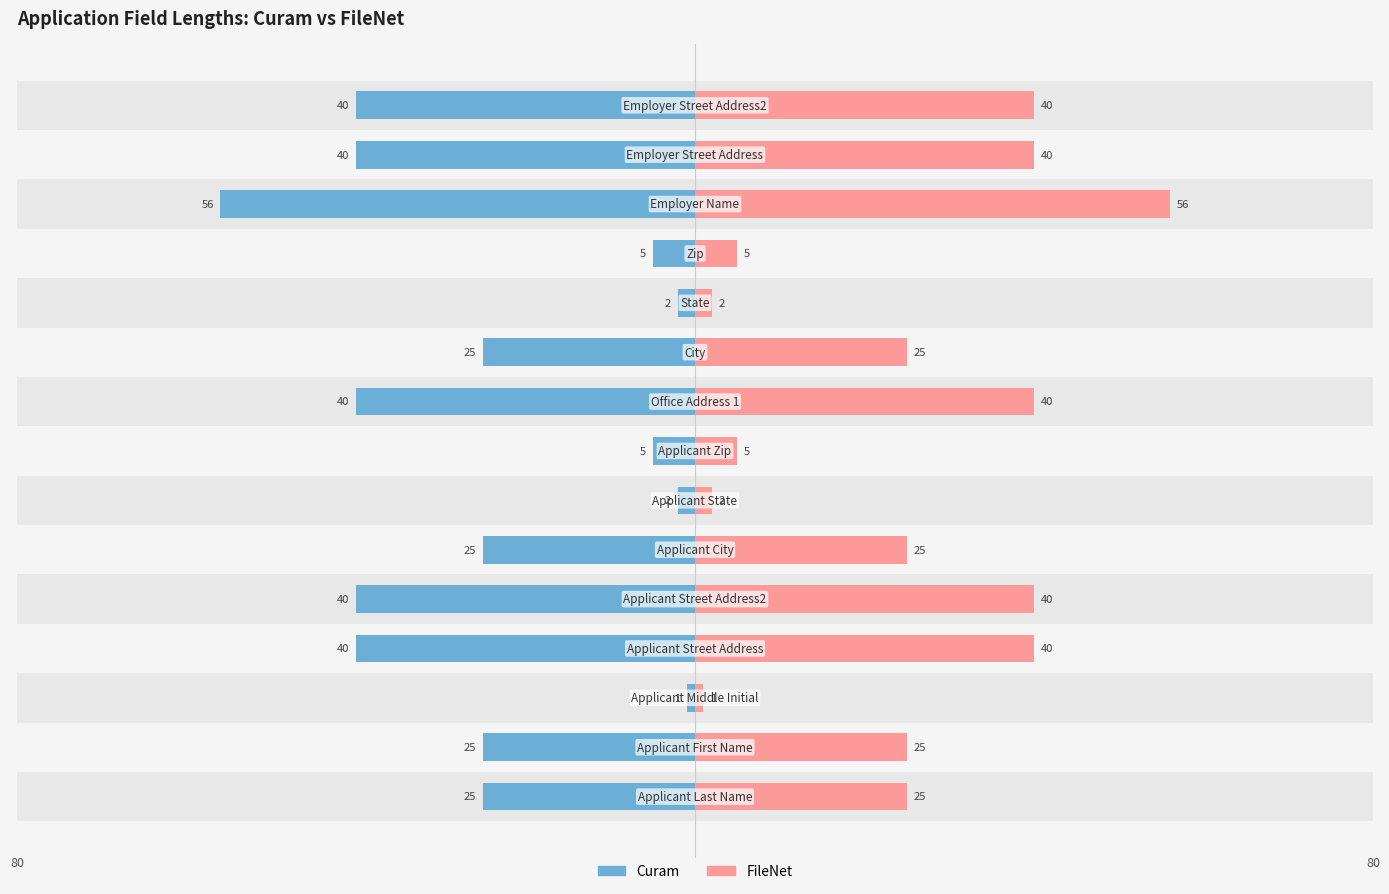

What is the value of the FileNet bar at the 6th from the left?

25